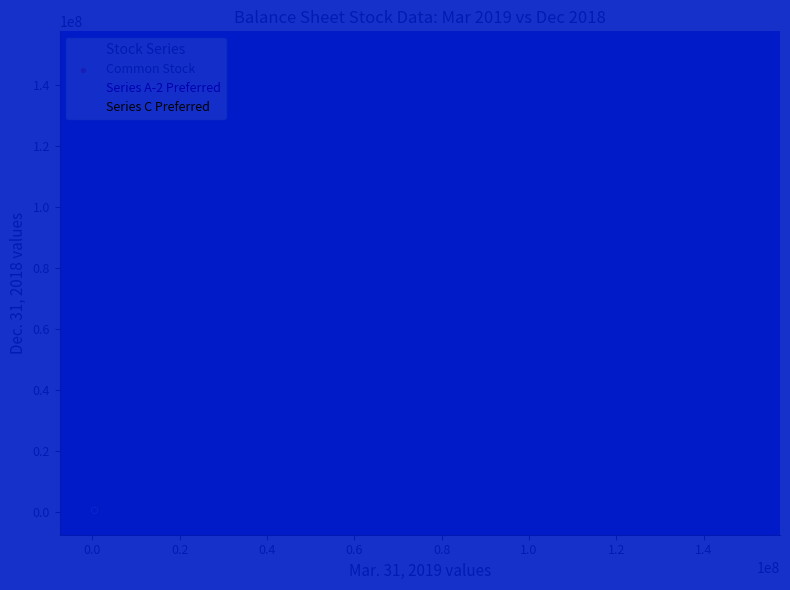

Which series reaches the maximum Y coordinate?

Common Stock